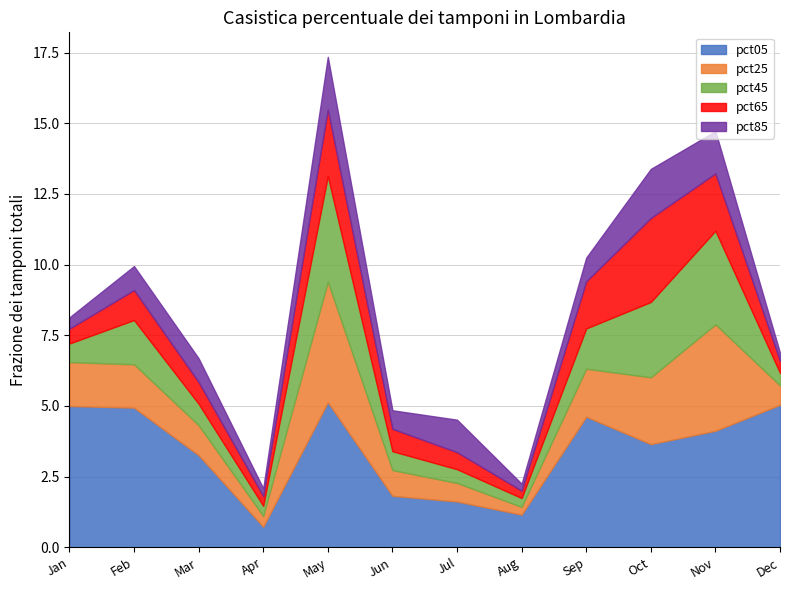

After their last crossing, which series has the higher values: pct65 or pct25?

pct25